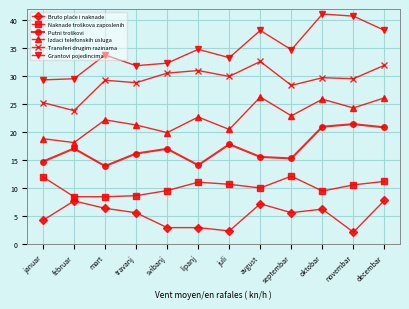

At which category is the sum across all series the highest?

decembar